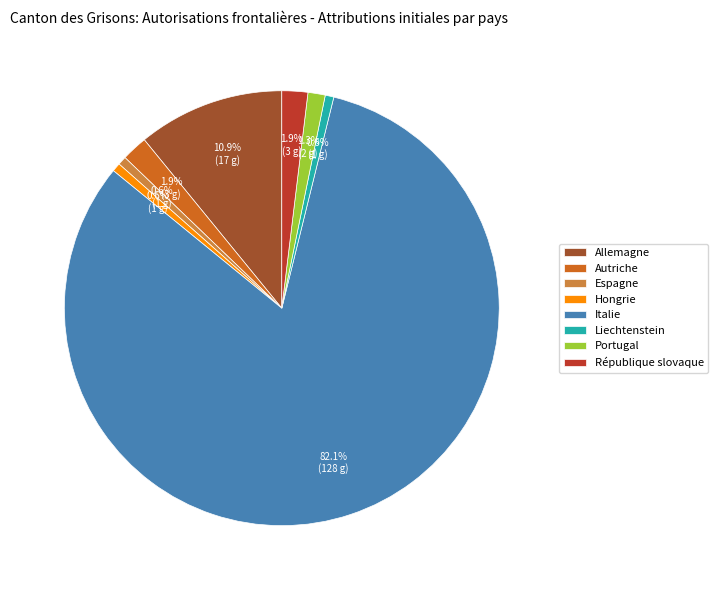

Which category has the biggest portion of the pie?

Italie